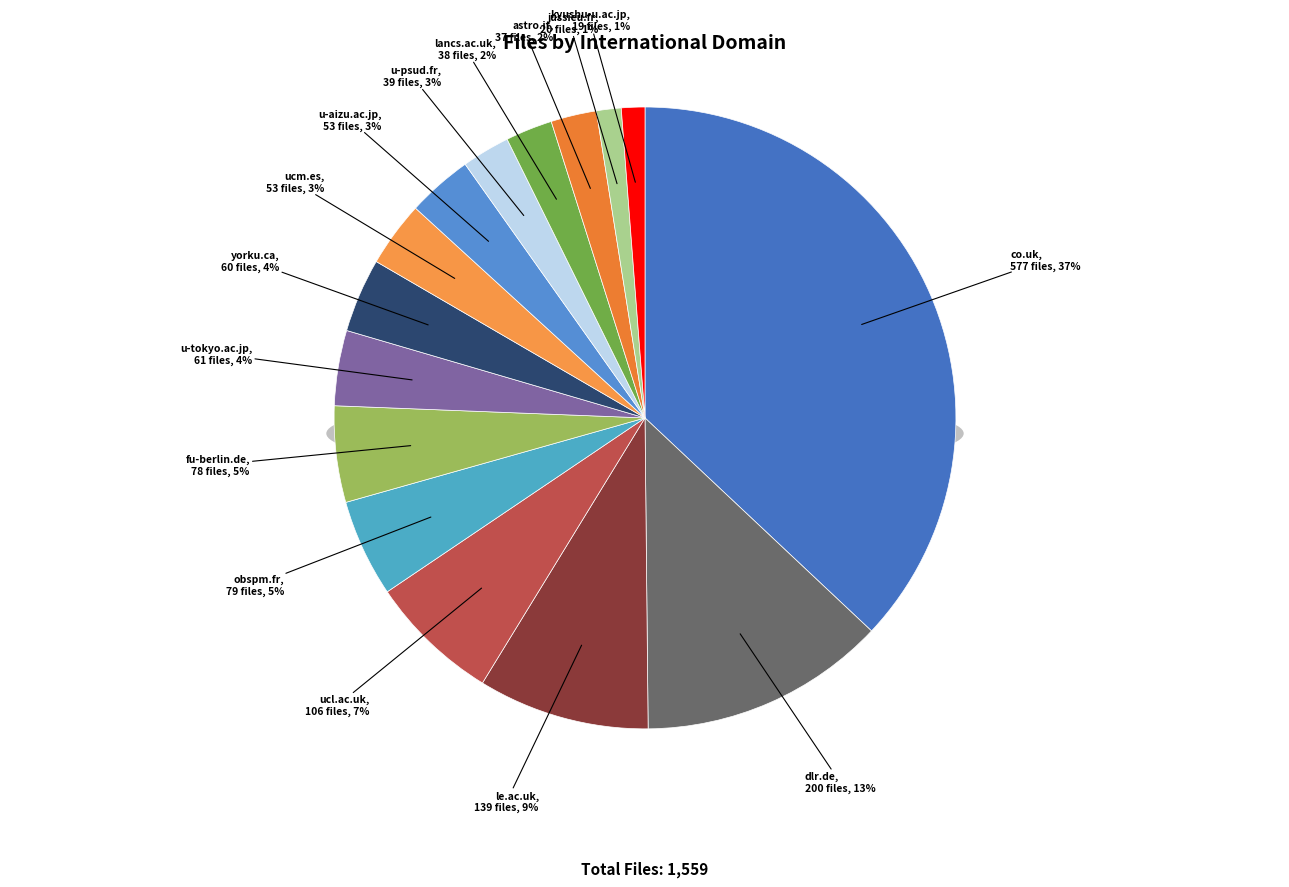

What is the change in value from obspm.fr to astro.it?

-42